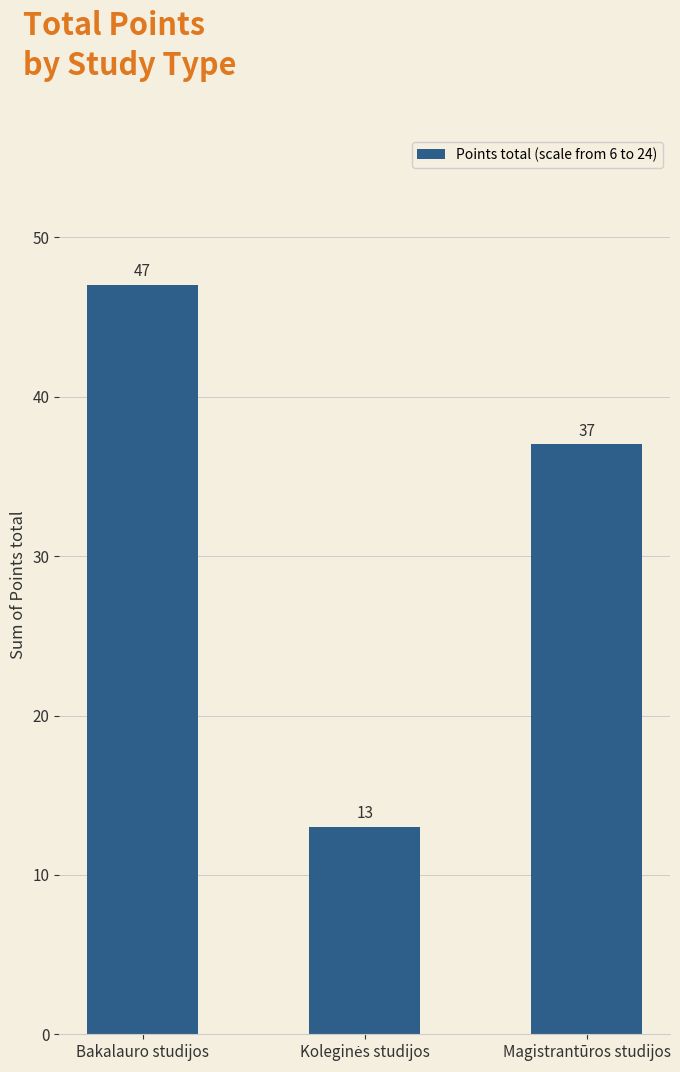

What is the value of the 3rd bar from the left?

37